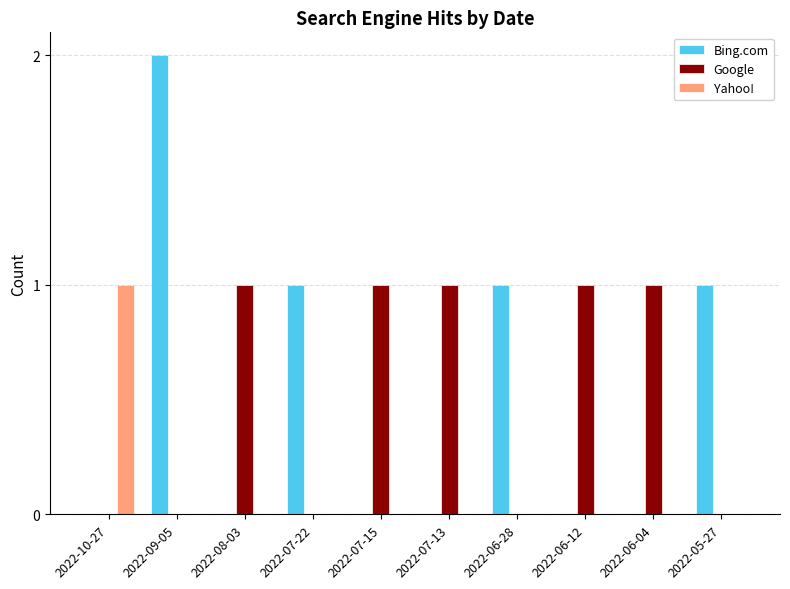

Which category has the highest value across all series?

2022-09-05